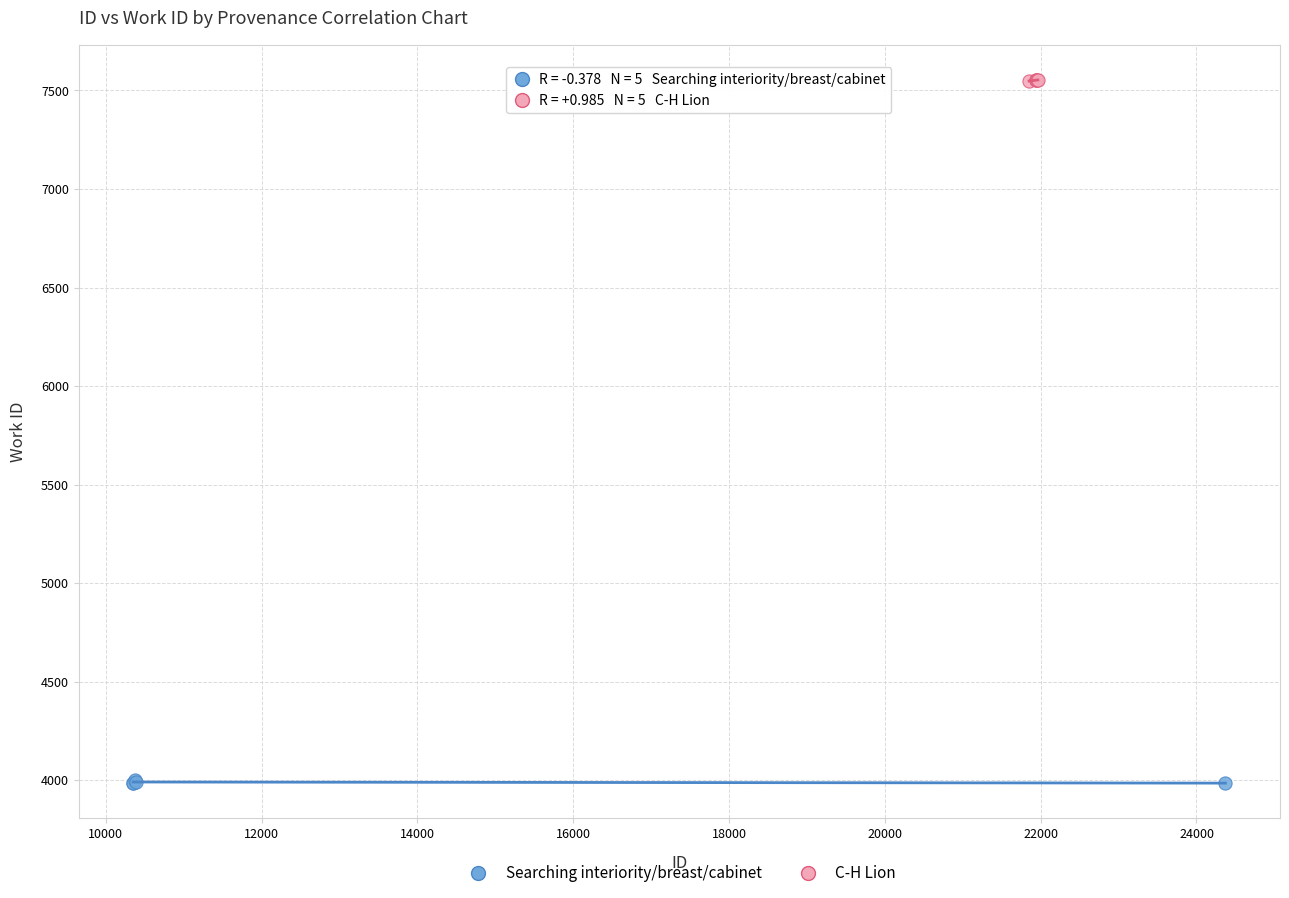

Which series contains the lowest Y value?

Searching interiority/breast/cabinet